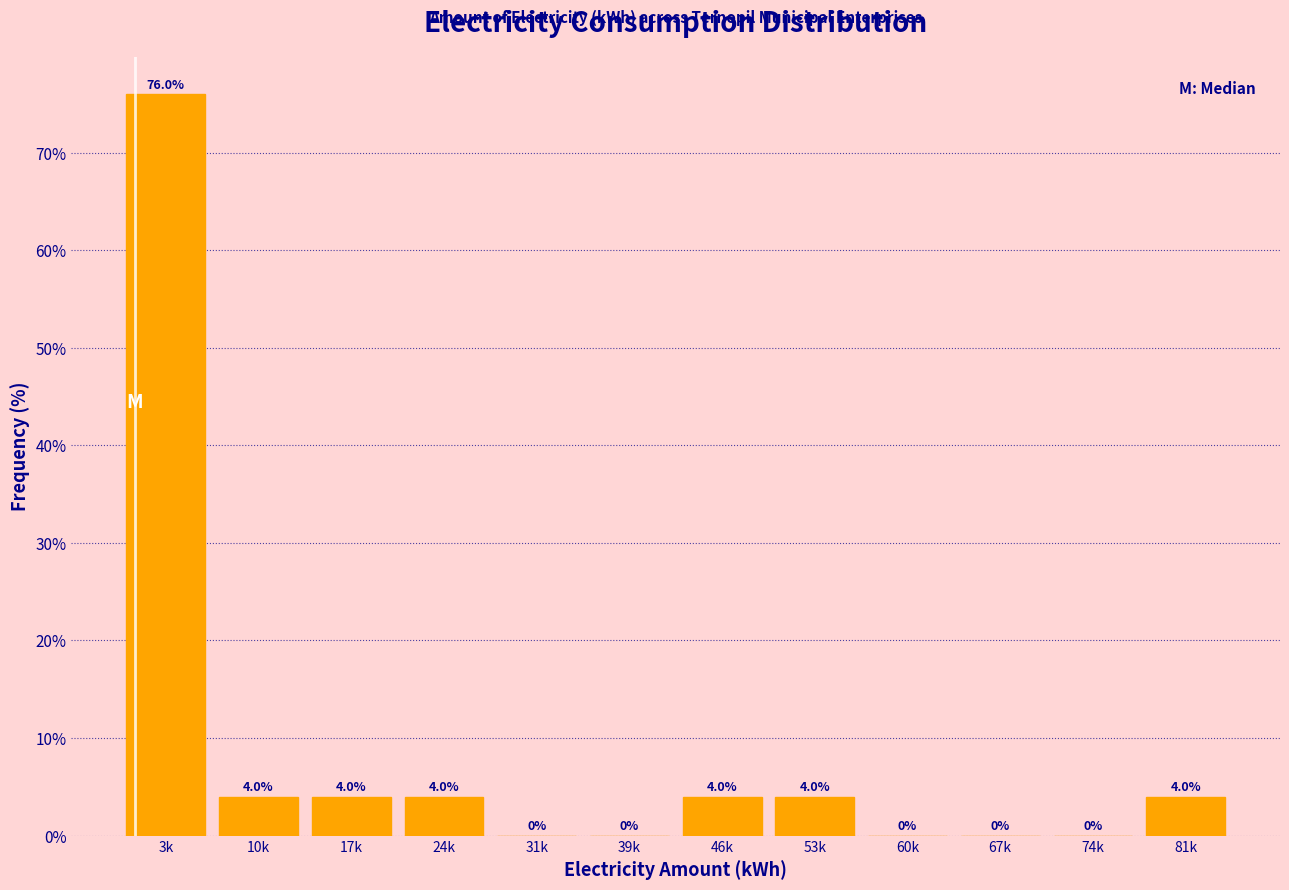

Reading right to left, extract all data points from this chart.

81k=4	74k=0	67k=0	60k=0	53k=4	46k=4	39k=0	31k=0	24k=4	17k=4	10k=4	3k=76